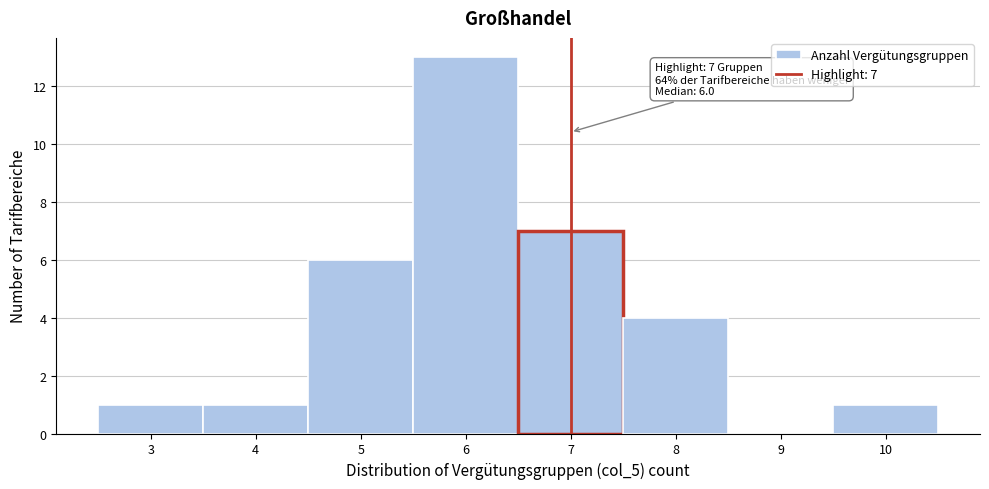

Which range on the x-axis has the tallest bar?

5.5 to 6.5